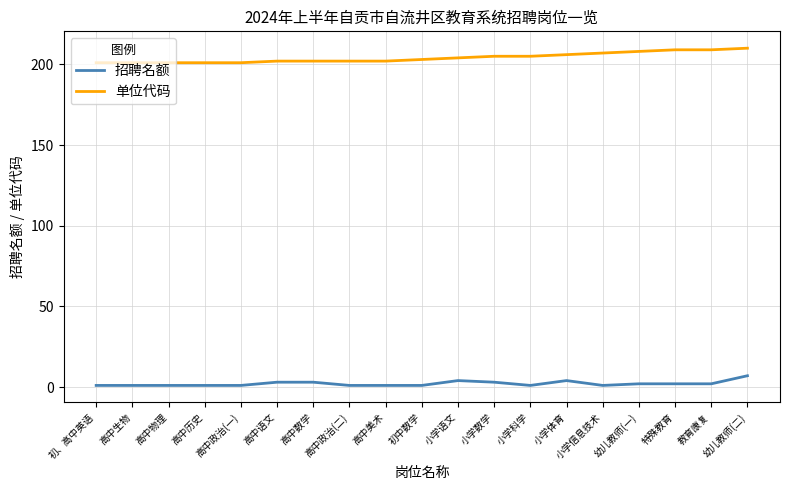

True or false: 单位代码 and 招聘名额 intersect in this chart.

False